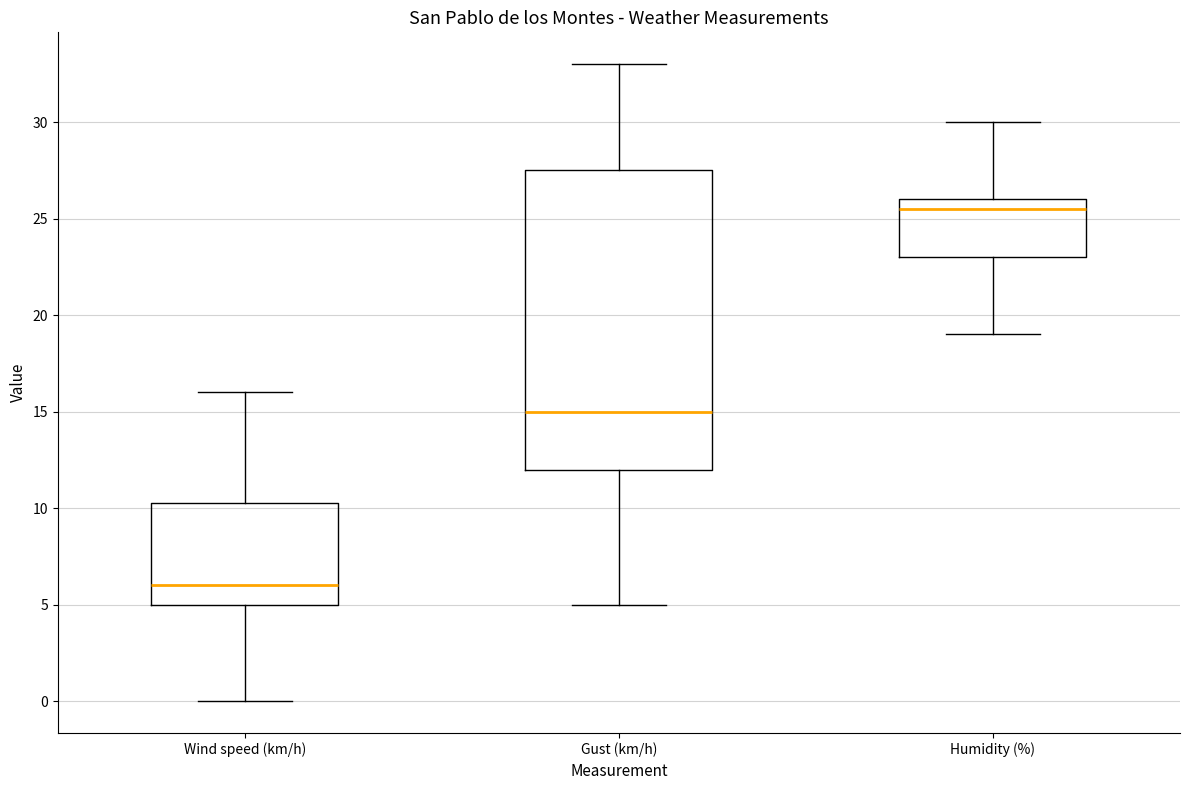

Reading left to right, read every box against the y-axis: the position of its median line, the range the box covers, and the ends of its whiskers. The values are not printed on the chart, so give them approximately, as read against the axis.

Wind speed (km/h): median 6.0, box 5.0 to 10.5, whiskers 0.0 to 16.0
Gust (km/h): median 15.0, box 12.0 to 27.5, whiskers 5.0 to 33.0
Humidity (%): median 25.5, box 23.0 to 26.0, whiskers 19.0 to 30.0